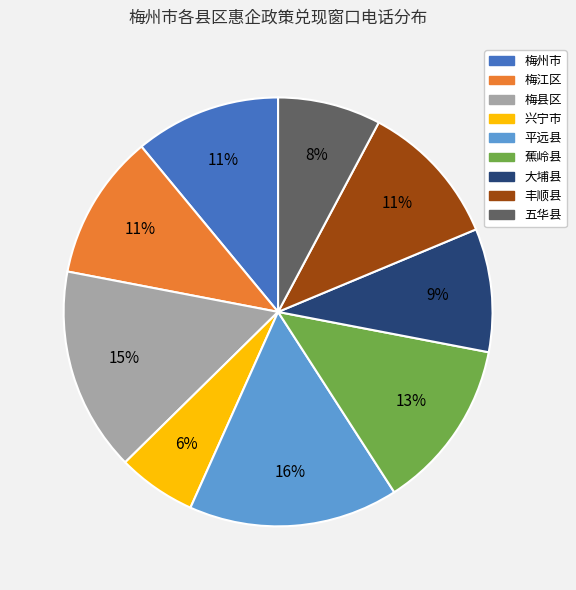

Approximately how many times larger is the value at 五华县 compared to 兴宁市?

1.3